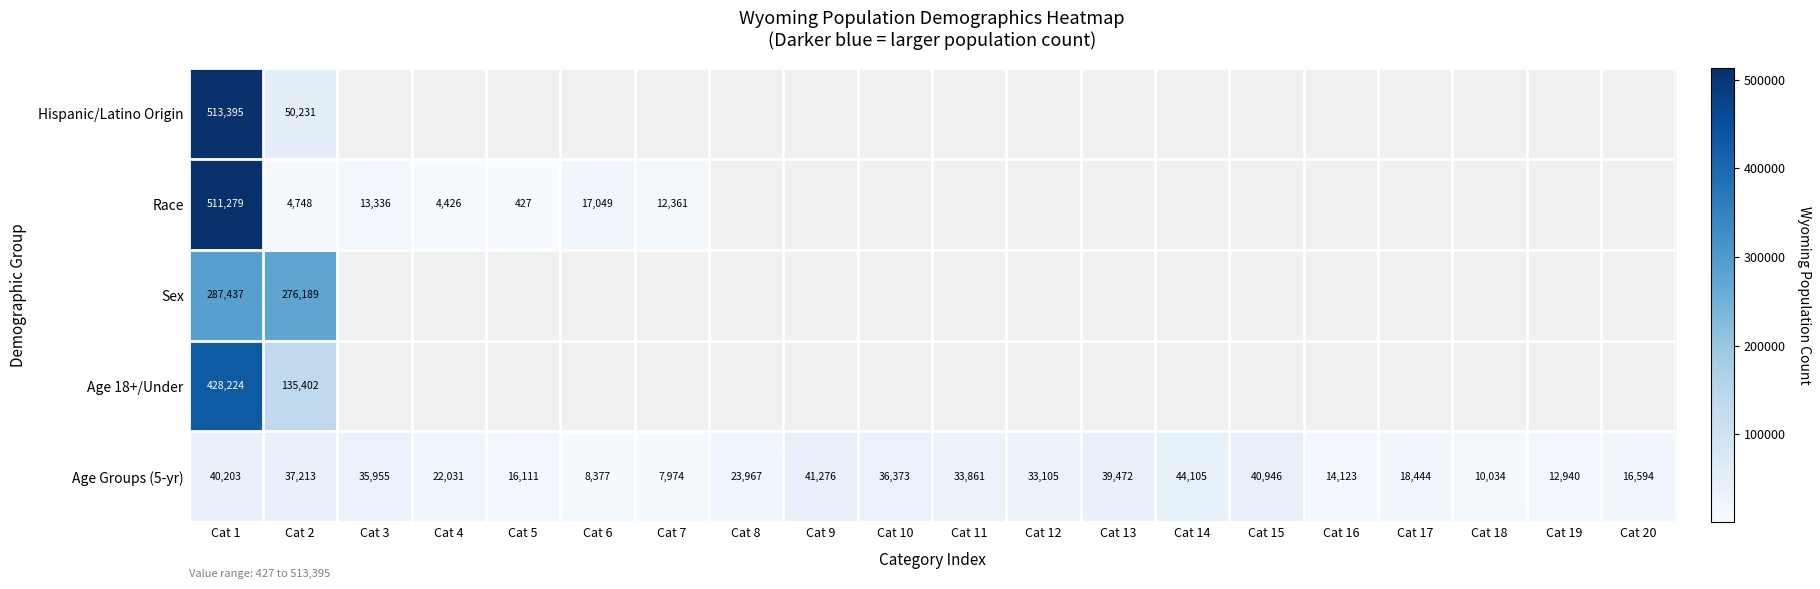

Rank the categories by Age Groups (5-yr) value from highest to lowest.

Cat 14, Cat 9, Cat 15, Cat 1, Cat 13, Cat 2, Cat 10, Cat 3, Cat 11, Cat 12, Cat 8, Cat 4, Cat 17, Cat 20, Cat 5, Cat 16, Cat 19, Cat 18, Cat 6, Cat 7